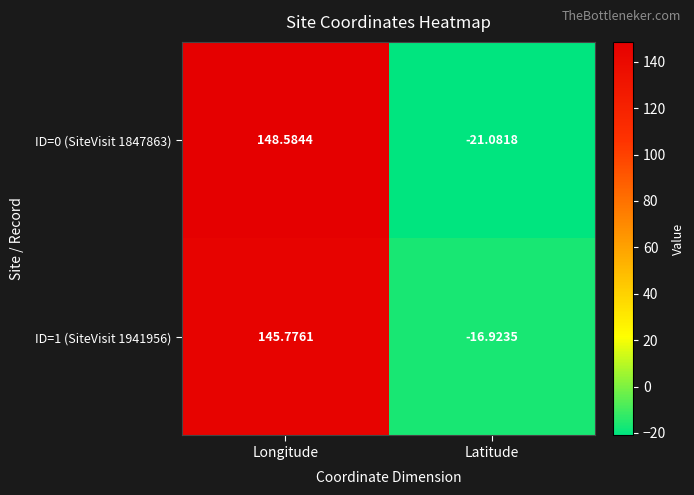

At which label does ID=1 (SiteVisit 1941956) reach its minimum?

Latitude